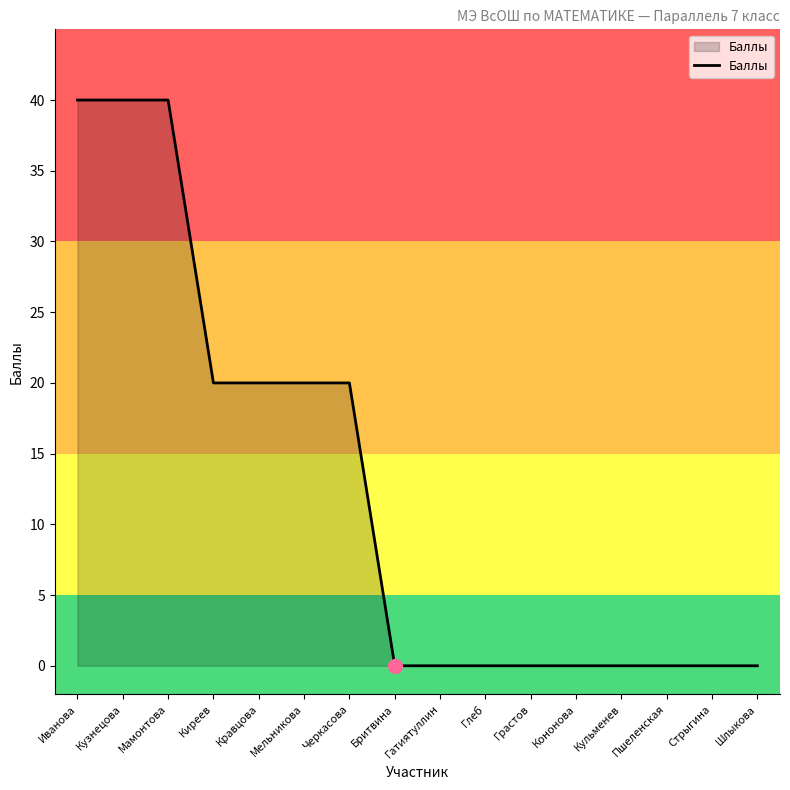

What position from the right is Киреев?

13